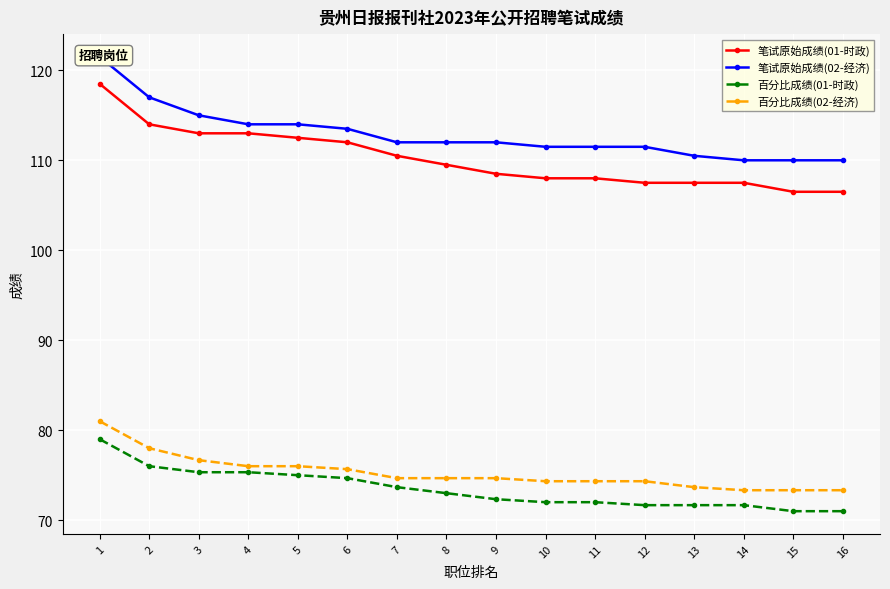

Reading right to left, list all the values displayed in this chart.

笔试原始成绩(01-时政): 16=106.5	15=106.5	14=107.5	13=107.5	12=107.5	11=108.0	10=108.0	9=108.5	8=109.5	7=110.5	6=112.0	5=112.5	4=113.0	3=113.0	2=114.0	1=118.5
笔试原始成绩(02-经济): 16=110.0	15=110.0	14=110.0	13=110.5	12=111.5	11=111.5	10=111.5	9=112.0	8=112.0	7=112.0	6=113.5	5=114.0	4=114.0	3=115.0	2=117.0	1=121.5
百分比成绩(01-时政): 16=71.0	15=71.0	14=71.7	13=71.7	12=71.7	11=72.0	10=72.0	9=72.3	8=73.0	7=73.7	6=74.7	5=75.0	4=75.3	3=75.3	2=76.0	1=79.0
百分比成绩(02-经济): 16=73.3	15=73.3	14=73.3	13=73.7	12=74.3	11=74.3	10=74.3	9=74.7	8=74.7	7=74.7	6=75.7	5=76.0	4=76.0	3=76.7	2=78.0	1=81.0